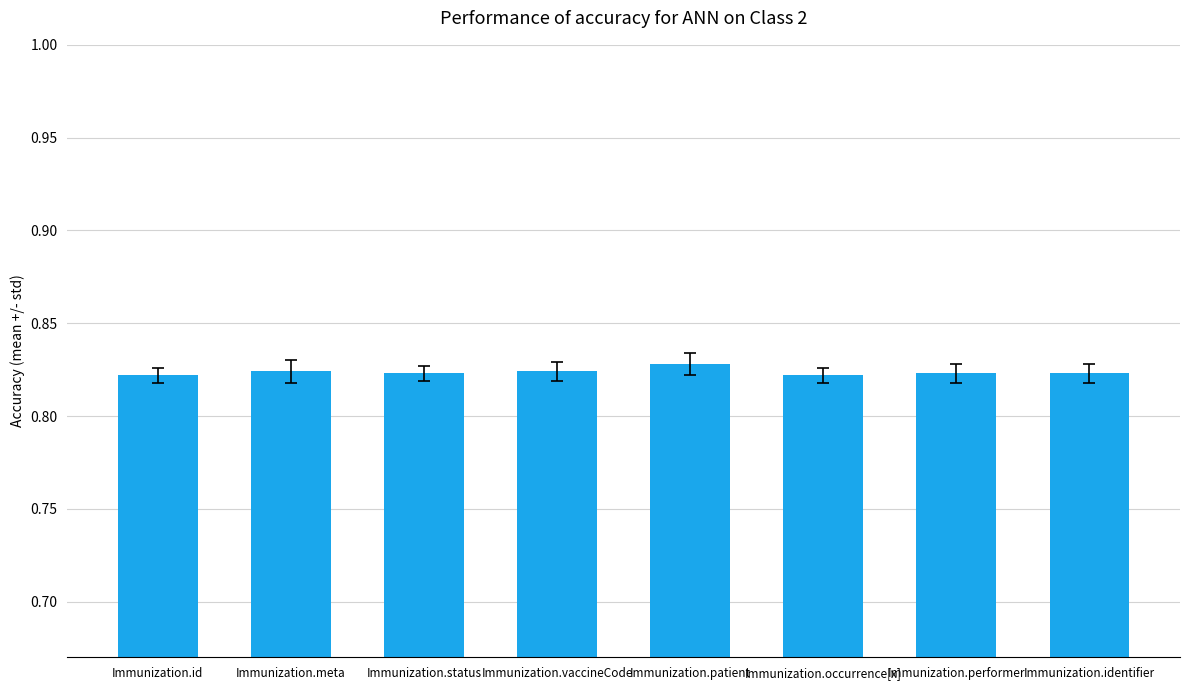

The value at Immunization.vaccineCode is 1.1. True or false?

False